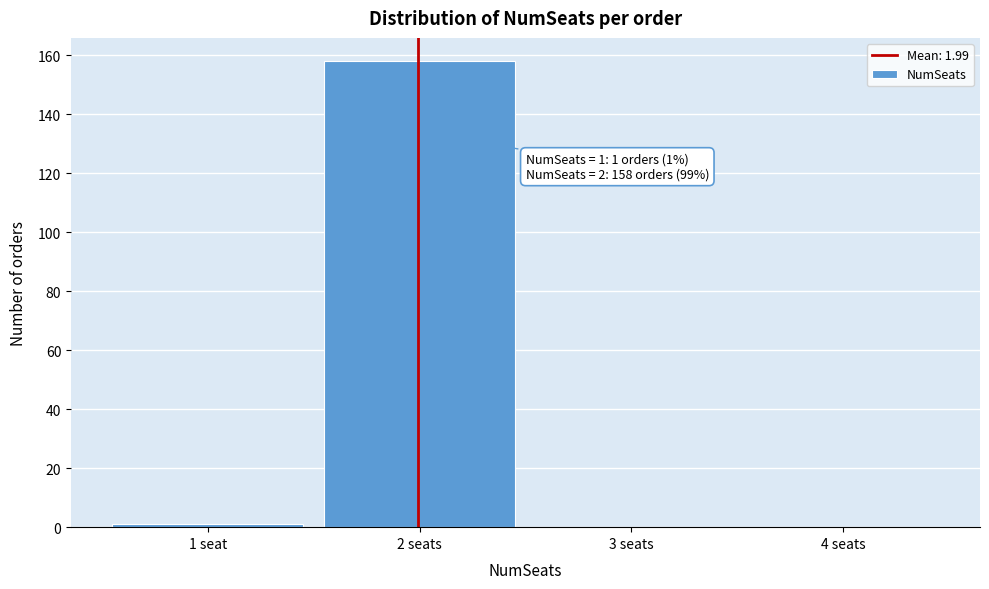

Reading right to left, what are all the values shown in this chart?

4 seats=0	3 seats=0	2 seats=158	1 seat=1